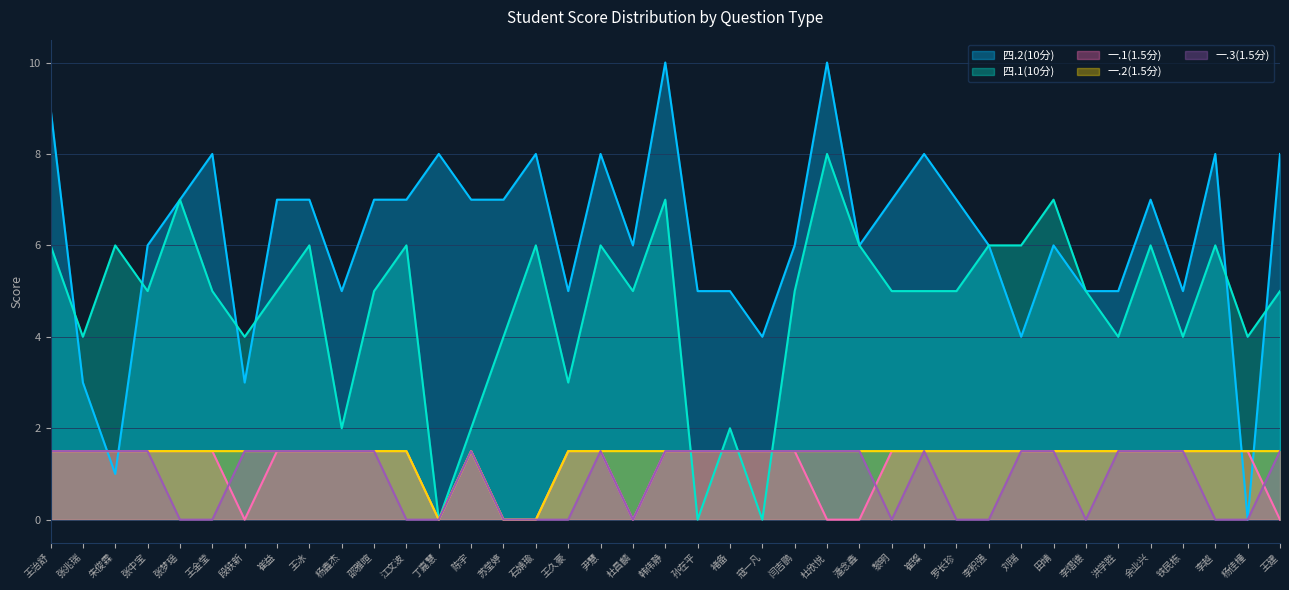

What are all the series names shown in the legend?

四.2(10分), 四.1(10分), 一.1(1.5分), 一.2(1.5分), 一.3(1.5分)